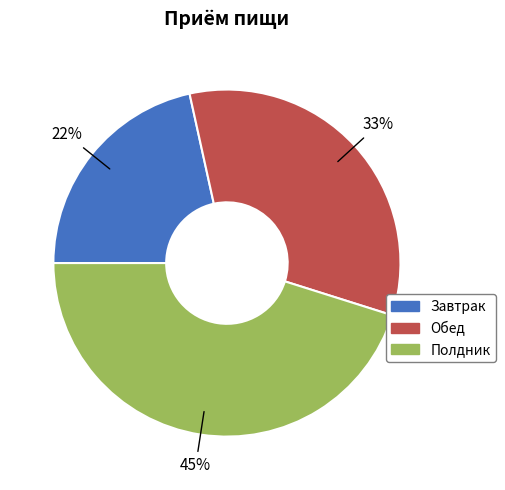

How many segments does this pie chart have?

3